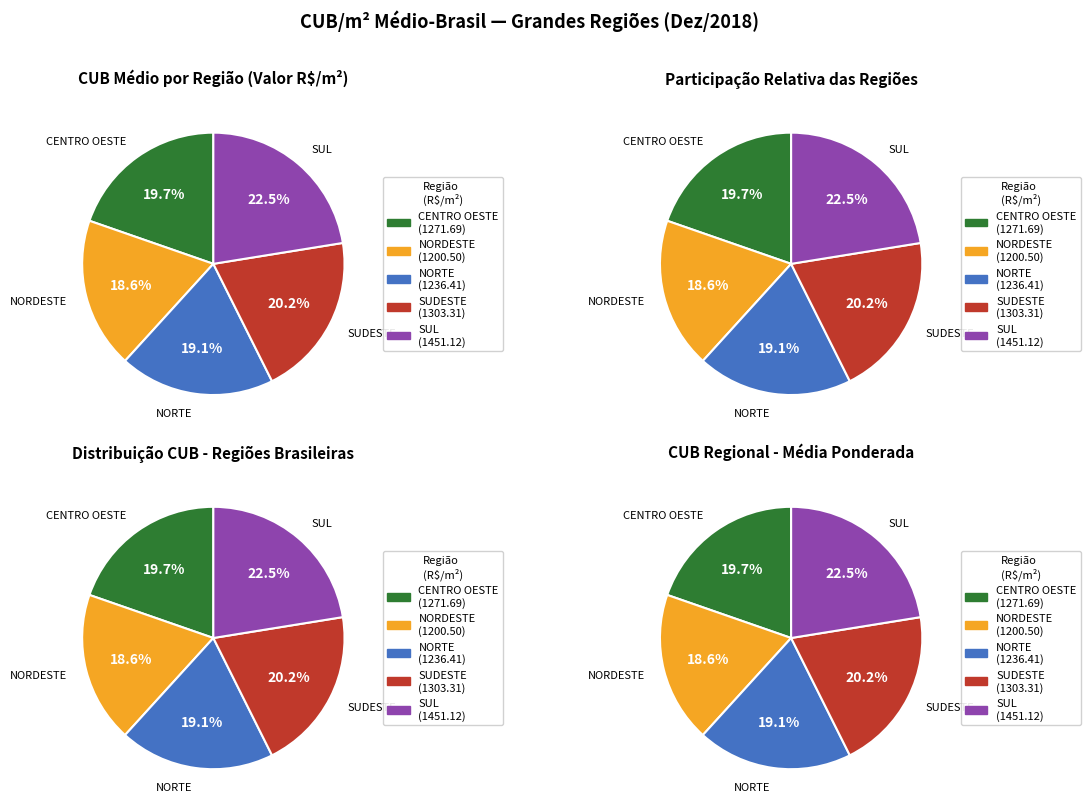

Rank the categories by value from lowest to highest.

NORDESTE, NORTE, CENTRO OESTE, SUDESTE, SUL